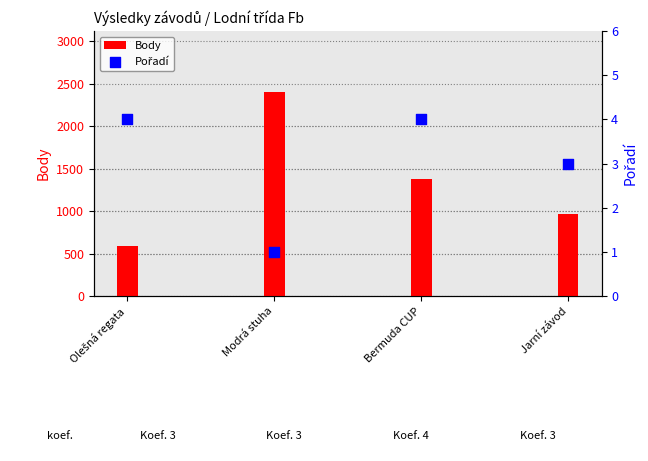

What are all the series names shown in the legend?

Body, Pořadí